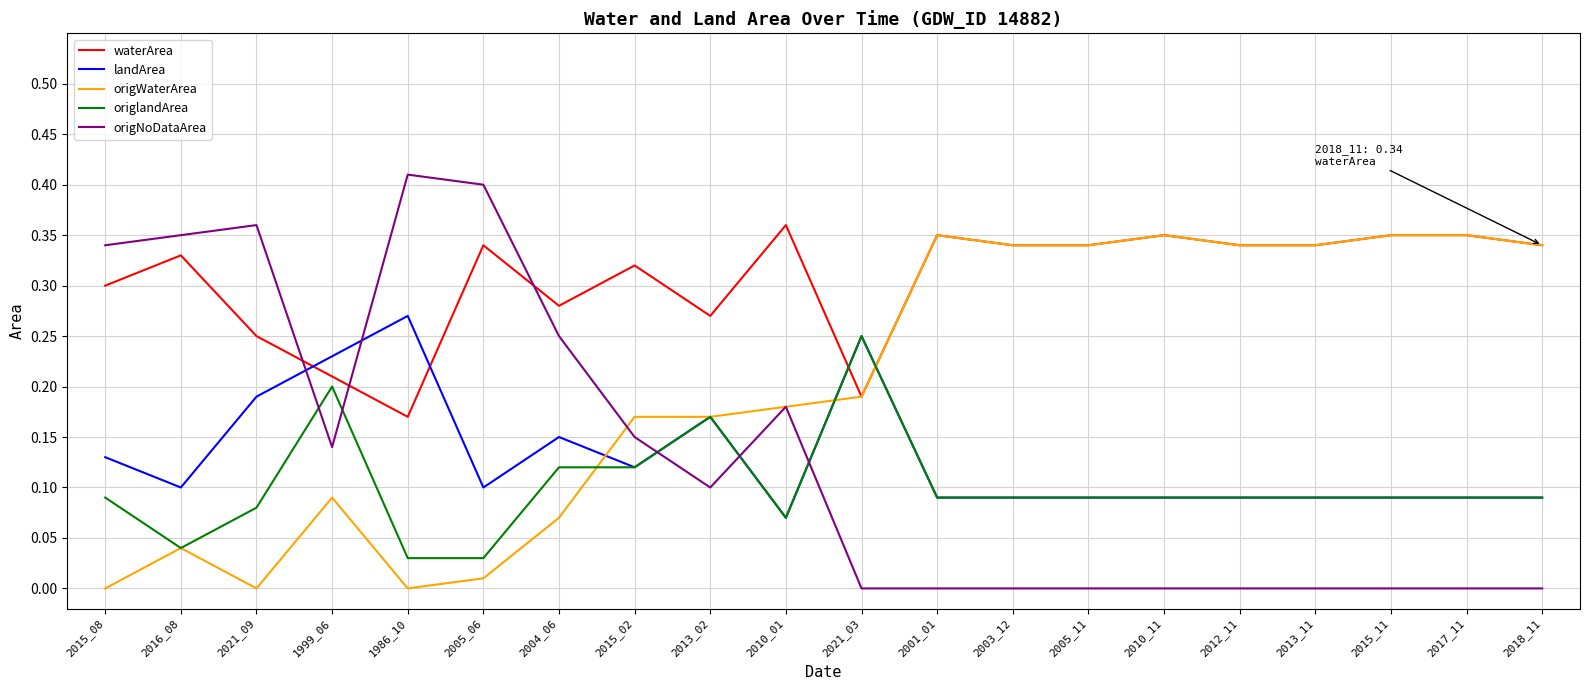

How many lines are shown in the chart?

5